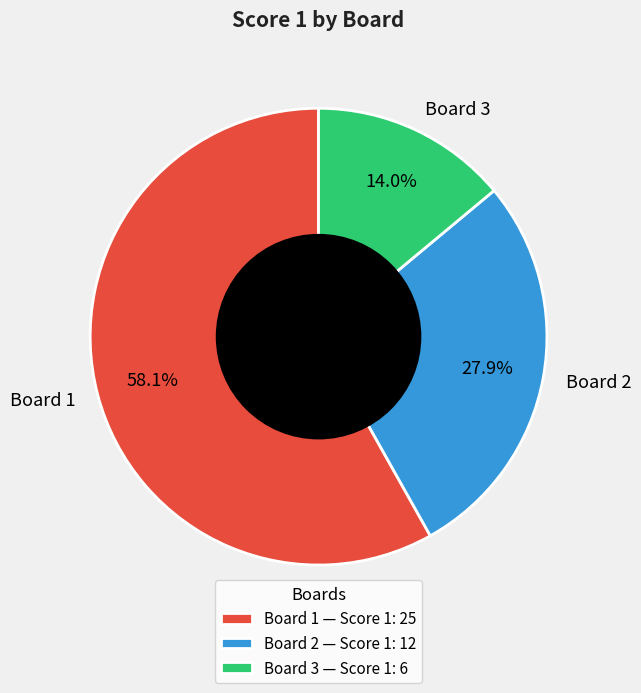

Between Board 1 and Board 3, which is larger?

Board 1